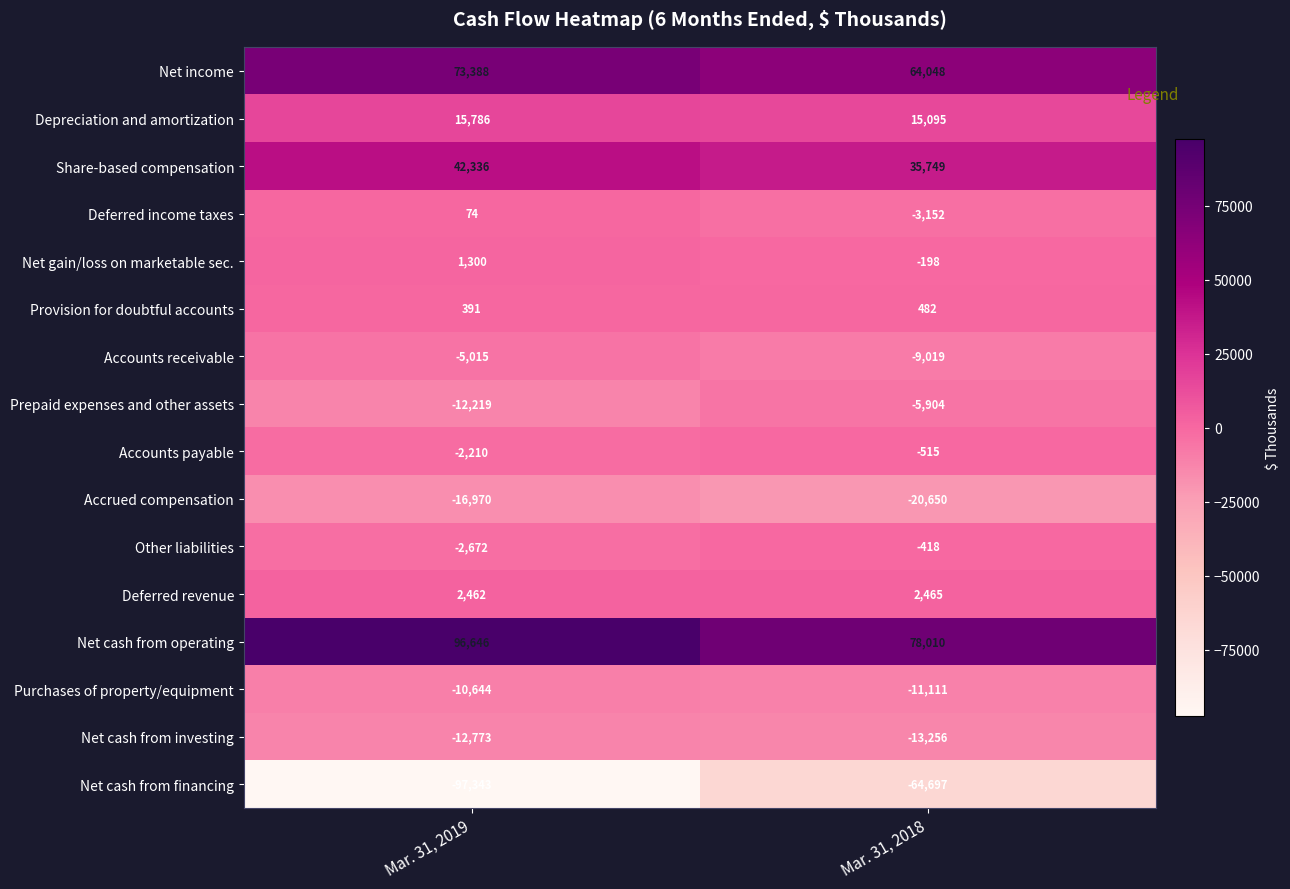

The Deferred income taxes series shows -1675 at Mar. 31, 2018. True or false?

False